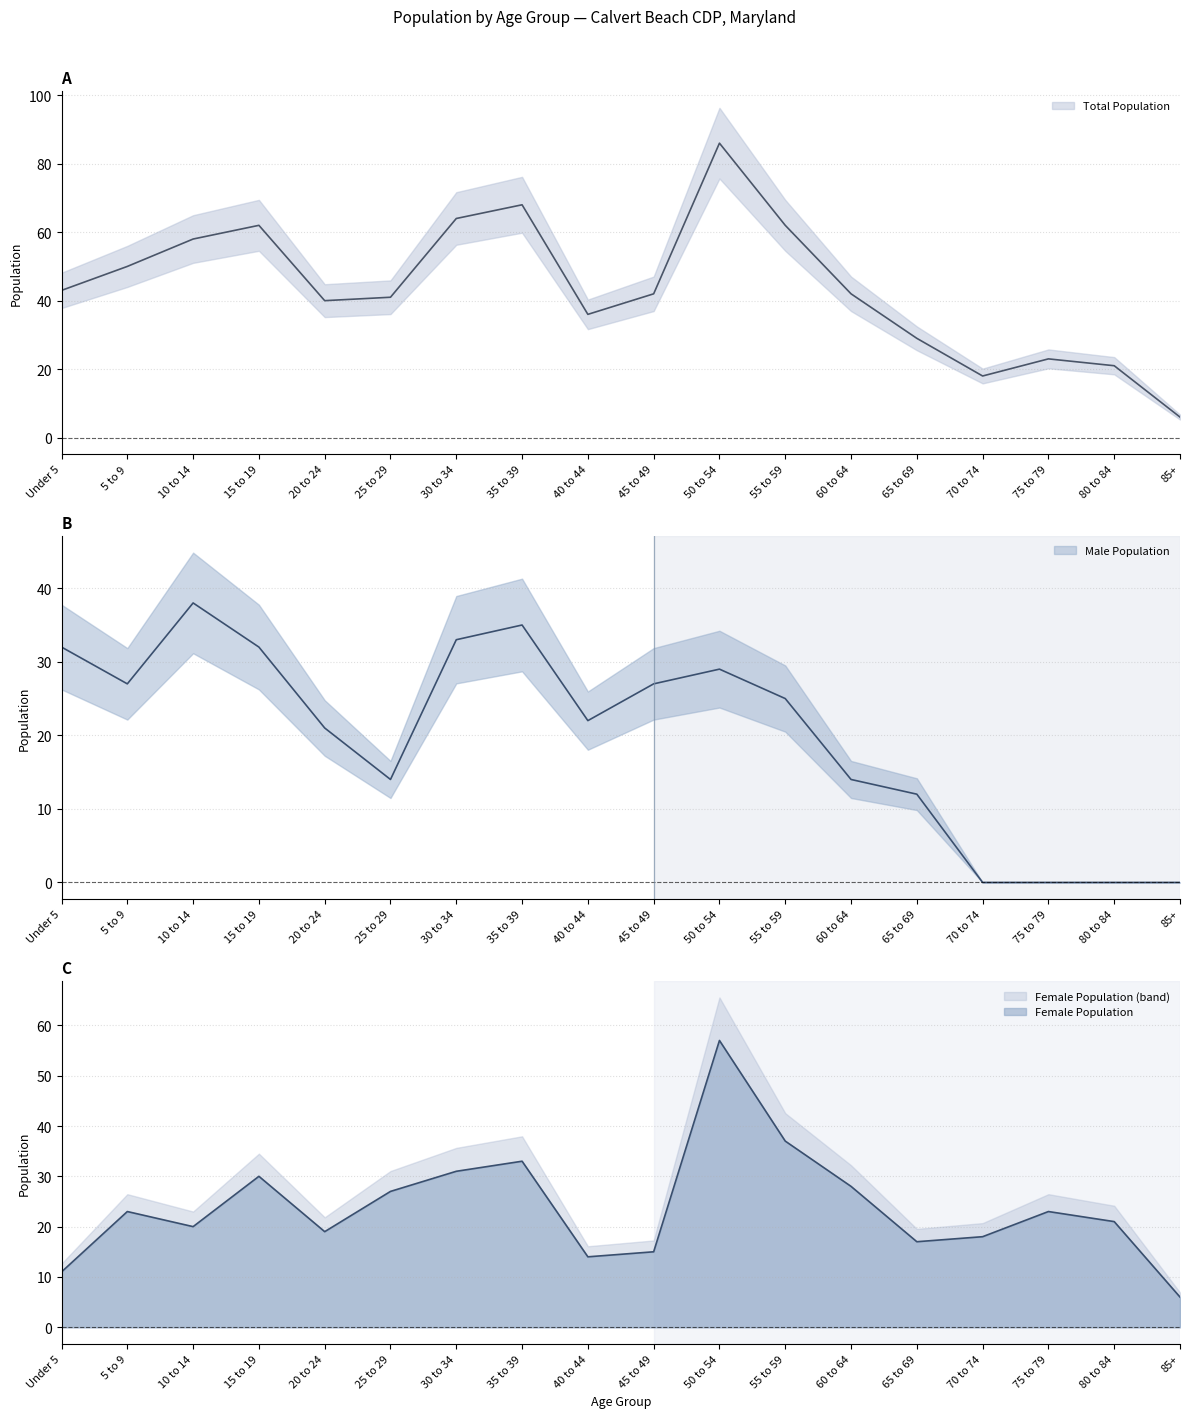

Is it true that Total Population equals 43 at Under 5?

True